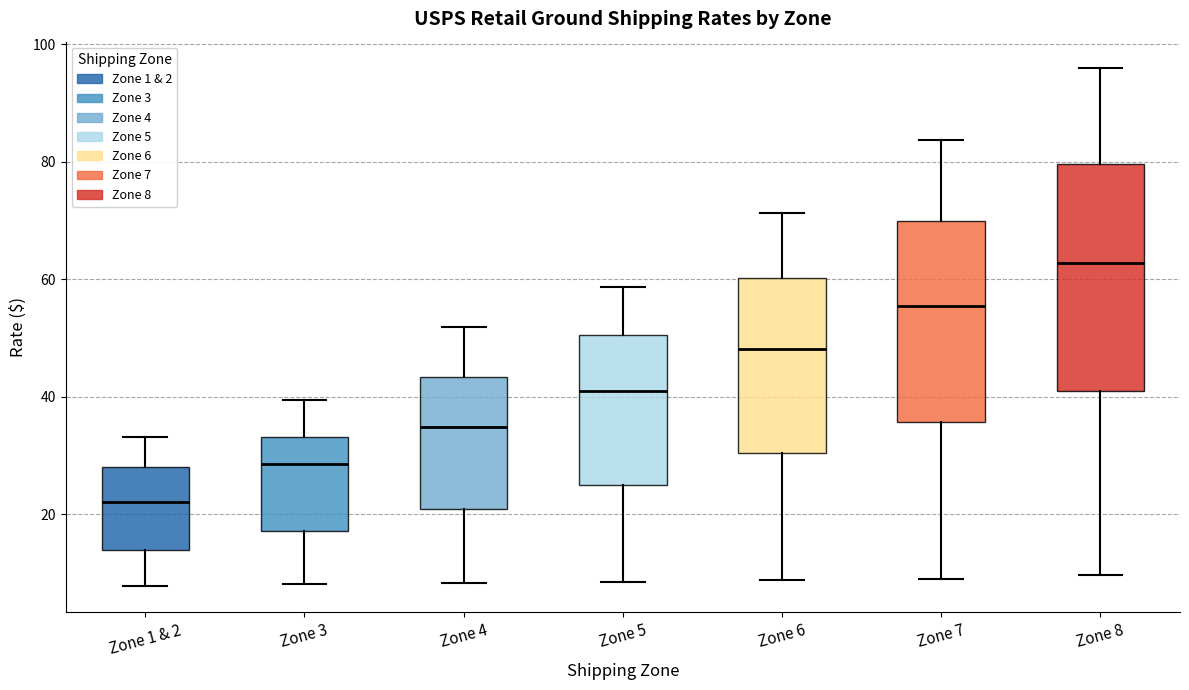

Comparing the boxes themselves (not the whiskers), which one is the tallest?

Zone 8